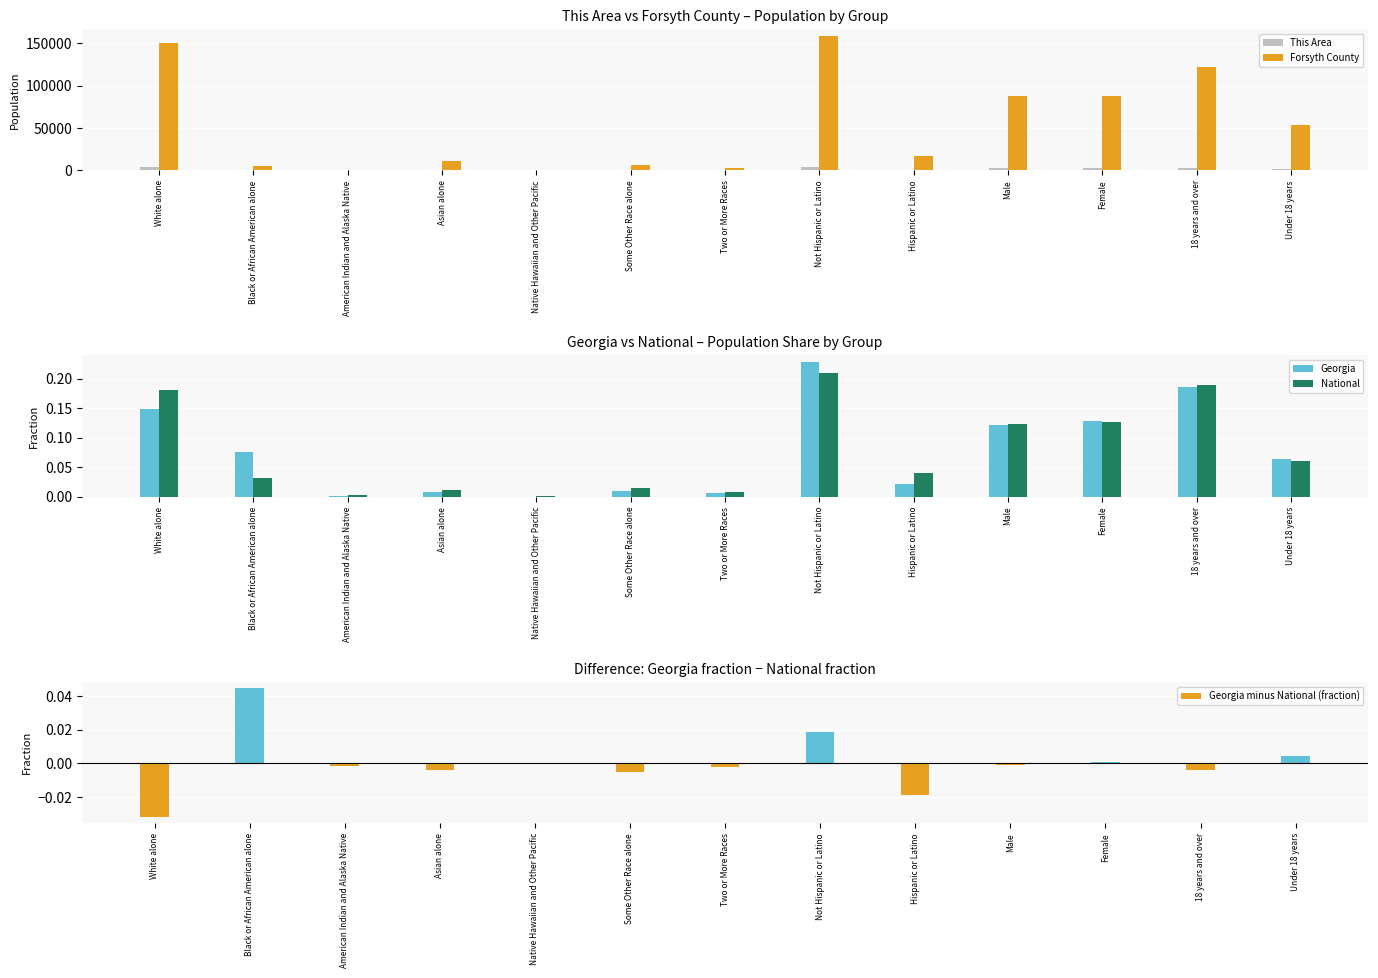

Reading left to right, what are all the values shown in this chart?

This Area: White alone=4054.0	Black or African American alone=142.0	American Indian and Alaska Native=16.0	Asian alone=97.0	Native Hawaiian and Other Pacific=1.0	Some Other Race alone=153.0	Two or More Races=72.0	Not Hispanic or Latino=4217.0	Hispanic or Latino=318.0	Male=2216.0	Female=2319.0	18 years and over=3084.0	Under 18 years=1451.0
Forsyth County: White alone=149946.0	Black or African American alone=4510.0	American Indian and Alaska Native=575.0	Asian alone=10925.0	Native Hawaiian and Other Pacific=66.0	Some Other Race alone=6613.0	Two or More Races=2876.0	Not Hispanic or Latino=158961.0	Hispanic or Latino=16550.0	Male=87194.0	Female=88317.0	18 years and over=122106.0	Under 18 years=53405.0
Georgia: White alone=0.1	Black or African American alone=0.1	American Indian and Alaska Native=0.0	Asian alone=0.0	Native Hawaiian and Other Pacific=0.0	Some Other Race alone=0.0	Two or More Races=0.0	Not Hispanic or Latino=0.2	Hispanic or Latino=0.0	Male=0.1	Female=0.1	18 years and over=0.2	Under 18 years=0.1
National: White alone=0.2	Black or African American alone=0.0	American Indian and Alaska Native=0.0	Asian alone=0.0	Native Hawaiian and Other Pacific=0.0	Some Other Race alone=0.0	Two or More Races=0.0	Not Hispanic or Latino=0.2	Hispanic or Latino=0.0	Male=0.1	Female=0.1	18 years and over=0.2	Under 18 years=0.1
Georgia minus National (fraction): White alone=-0.0	Black or African American alone=0.0	American Indian and Alaska Native=-0.0	Asian alone=-0.0	Native Hawaiian and Other Pacific=-0.0	Some Other Race alone=-0.0	Two or More Races=-0.0	Not Hispanic or Latino=0.0	Hispanic or Latino=-0.0	Male=-0.0	Female=0.0	18 years and over=-0.0	Under 18 years=0.0